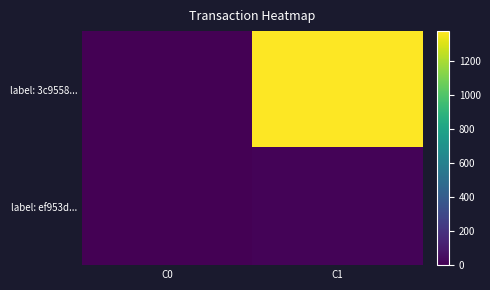

Which series has the largest total across all categories?

label: 3c9558...